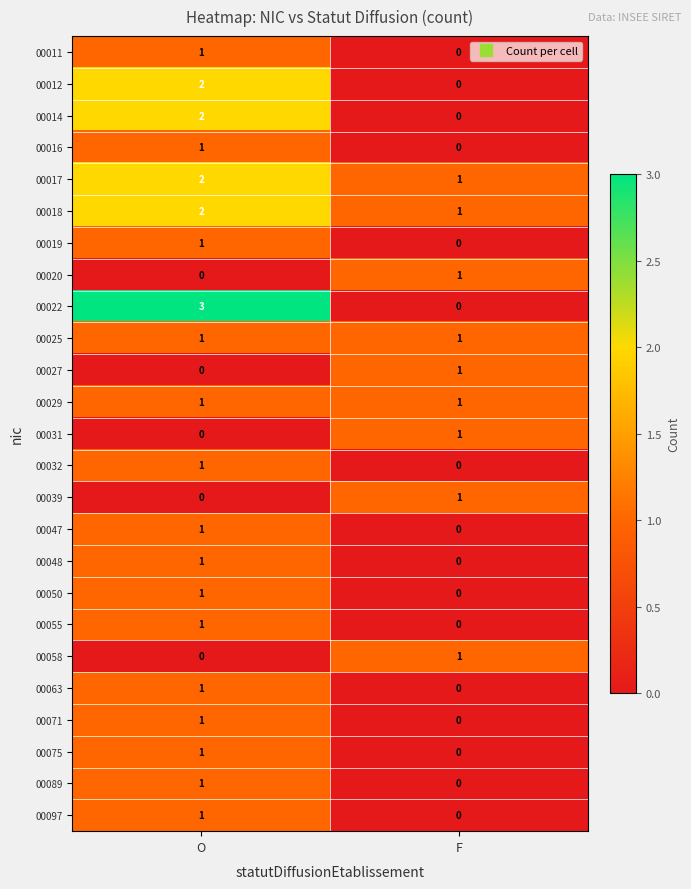

List the labels in order of 00016 value, largest first.

O, F